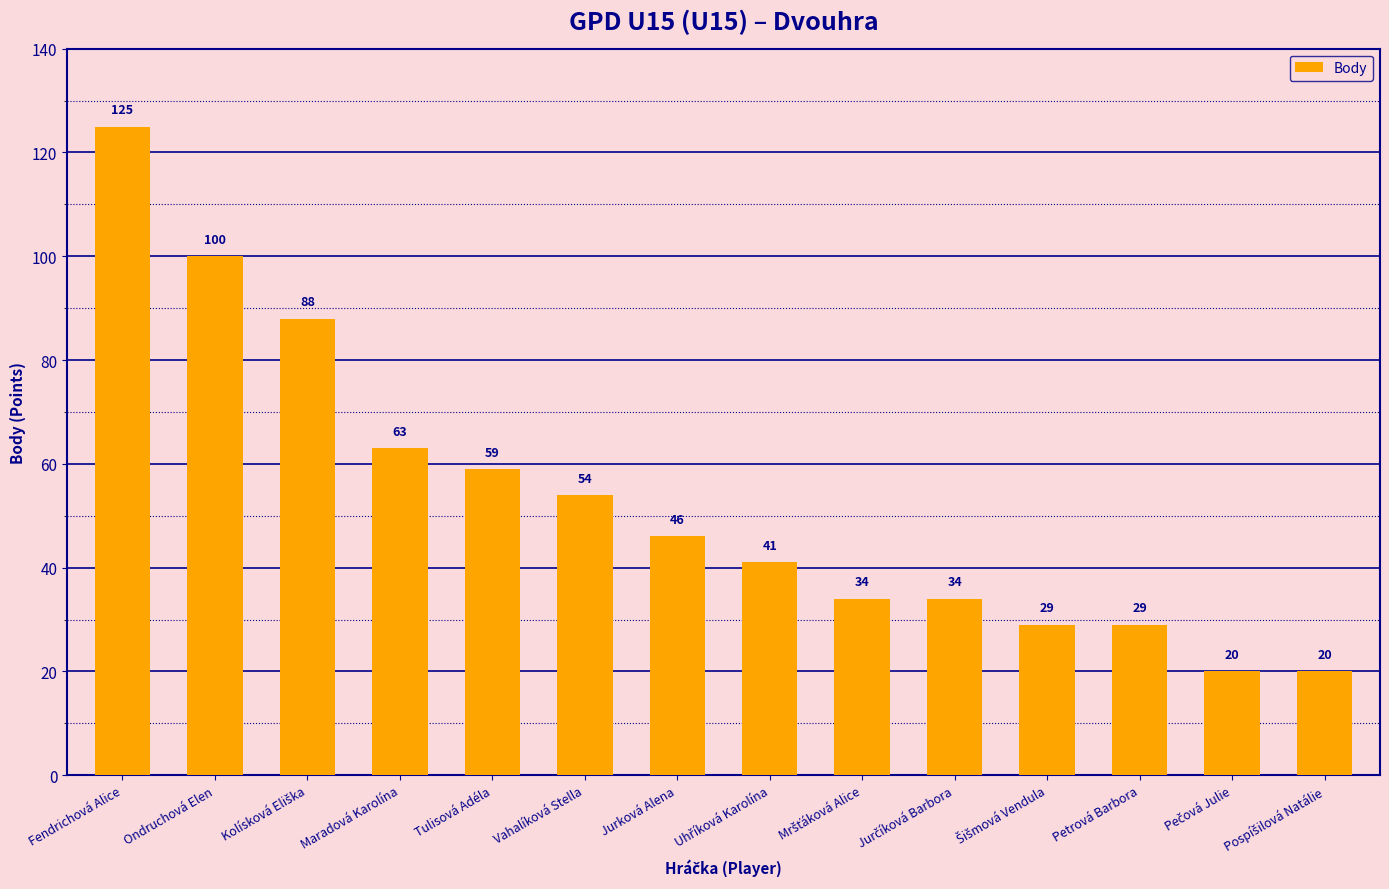

What is the smallest value displayed?

20